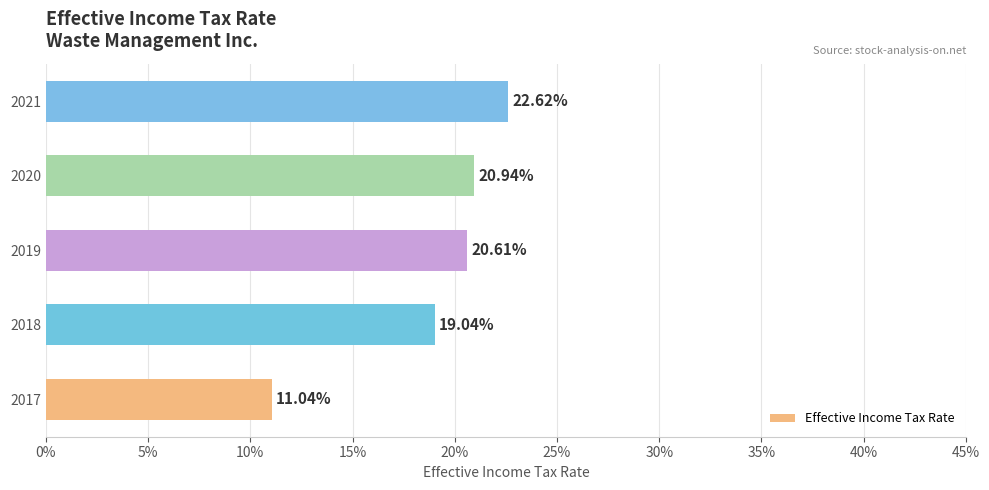

What is the difference between the maximum and minimum values?

0.1